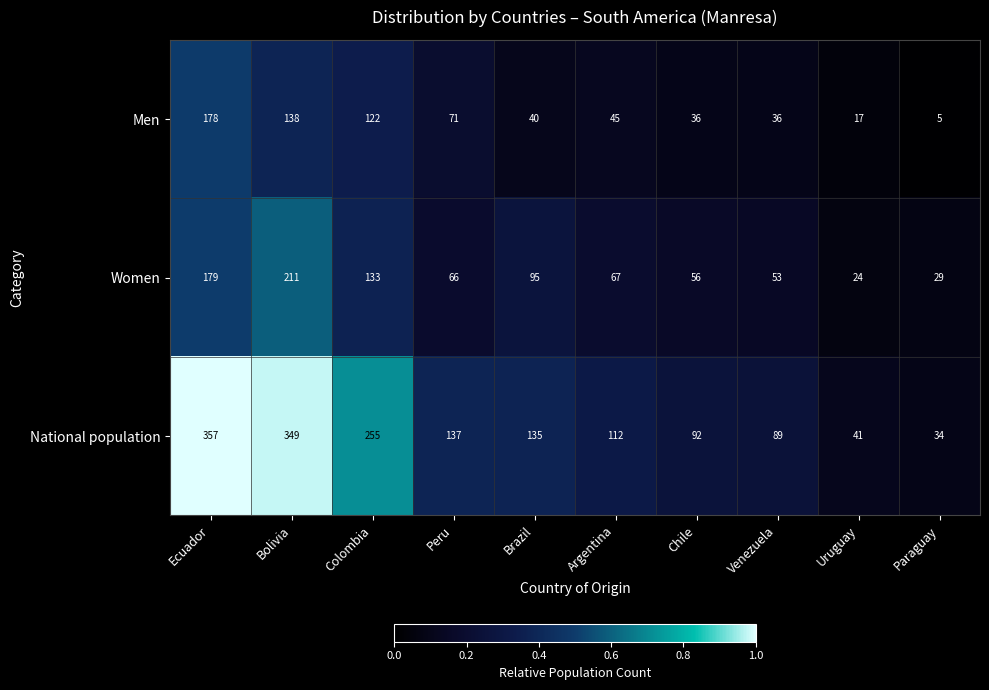

At which category is the sum across all series the highest?

Ecuador